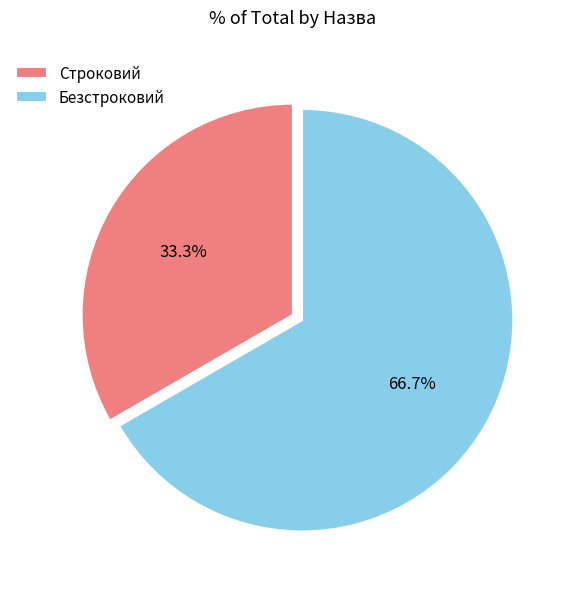

Does Безстроковий represent more than half of the total?

Yes